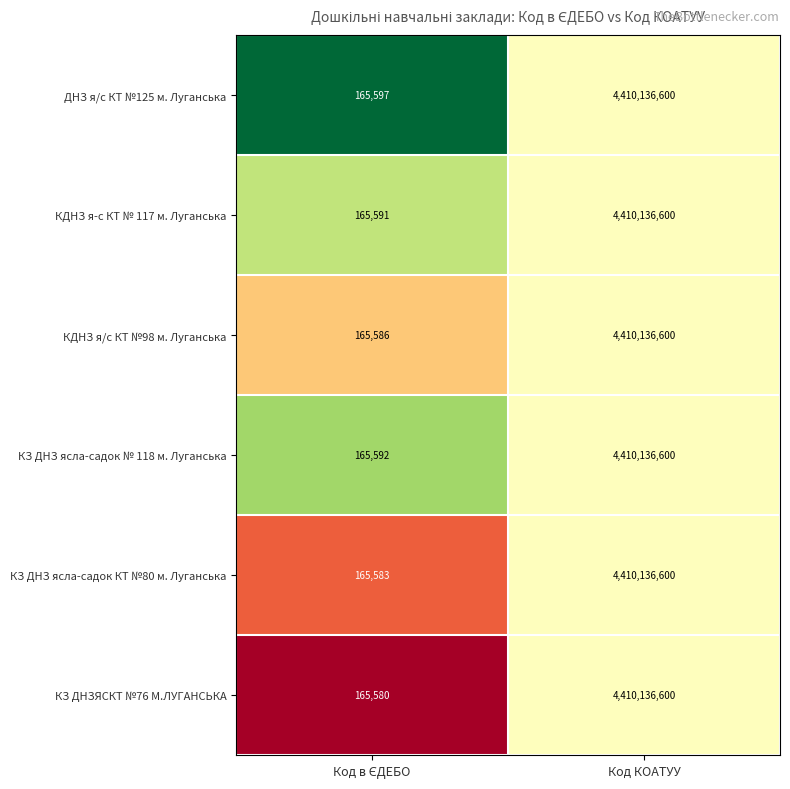

The КДНЗ я-с КТ № 117 м. Луганська series shows 4410136600 at Код КОАТУУ. True or false?

True